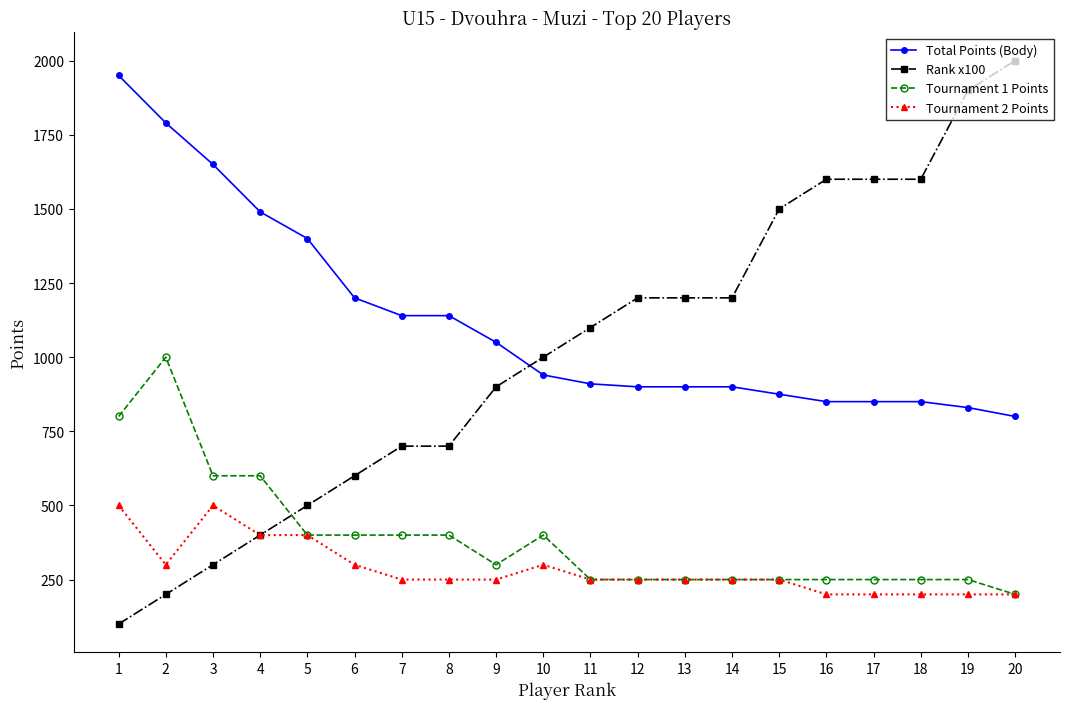

How many lines are shown in the chart?

4